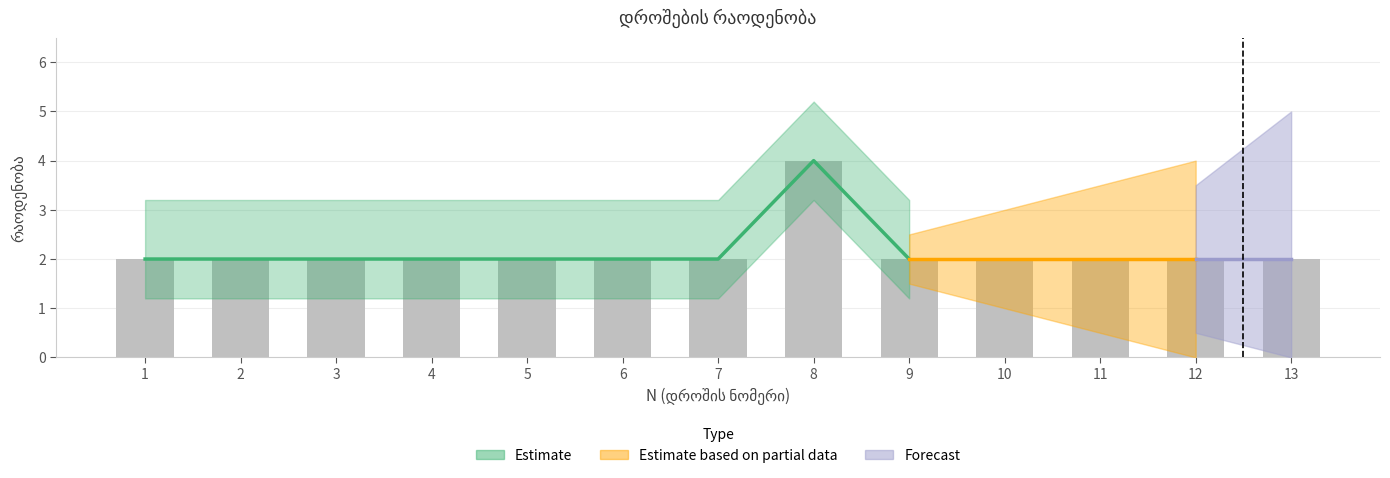

Does the chart contain stacked bars?

No